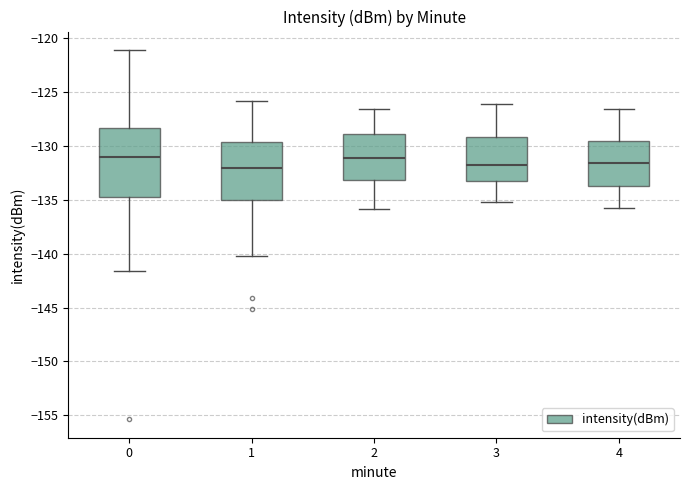

Reading left to right, read every box against the y-axis: the position of its median line, the range the box covers, and the ends of its whiskers. The values are not printed on the chart, so give them approximately, as read against the axis.

0: median -131.0, box -134.5 to -128.5, whiskers -141.5 to -121.0
1: median -132.0, box -135.0 to -129.5, whiskers -140.0 to -126.0
2: median -131.0, box -133.0 to -129.0, whiskers -136.0 to -126.5
3: median -131.5, box -133.5 to -129.0, whiskers -135.0 to -126.0
4: median -131.5, box -133.5 to -129.5, whiskers -136.0 to -126.5